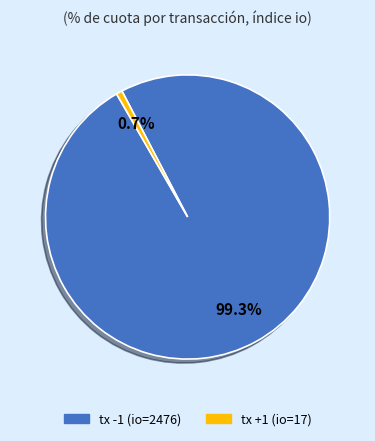

To the nearest percent, what is the average slice percentage?

50%